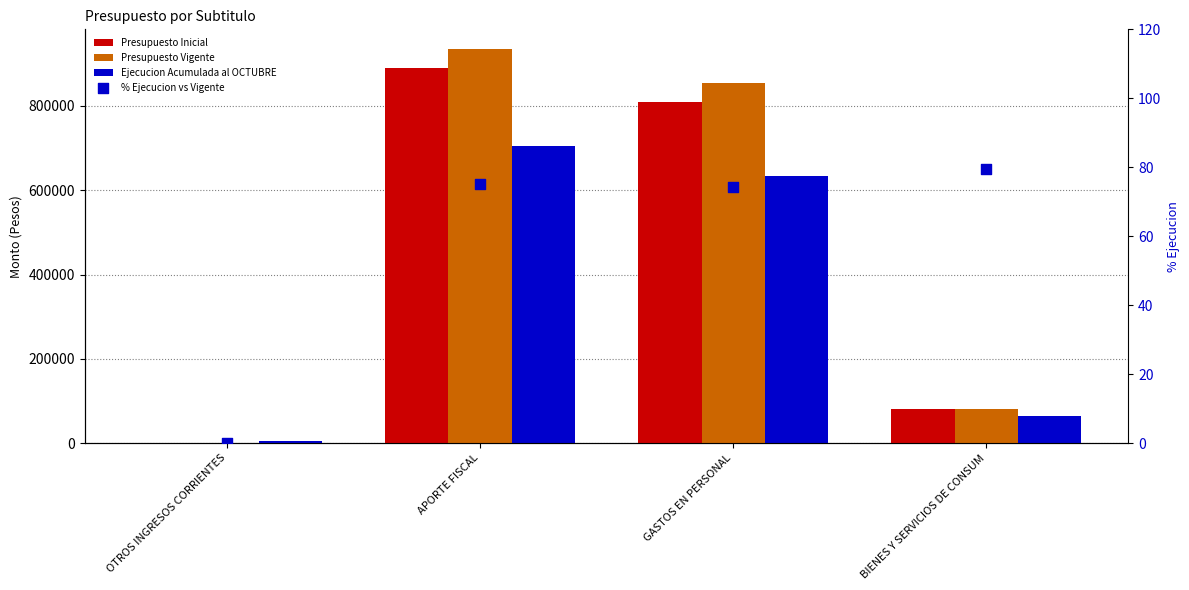

At how many categories does at least one series exceed 44663?

3